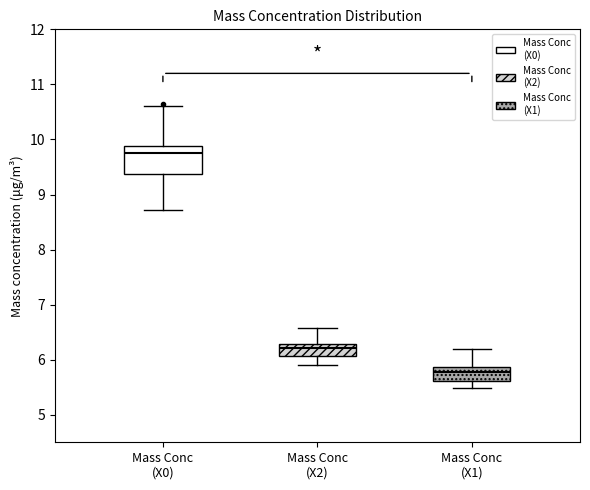

Reading left to right, read every box against the y-axis: the position of its median line, the range the box covers, and the ends of its whiskers. The values are not printed on the chart, so give them approximately, as read against the axis.

Mass Conc (X0): median 9.8, box 9.4 to 9.9, whiskers 8.7 to 10.6
Mass Conc (X2): median 6.2, box 6.1 to 6.3, whiskers 5.9 to 6.6
Mass Conc (X1): median 5.8, box 5.6 to 5.9, whiskers 5.5 to 6.2